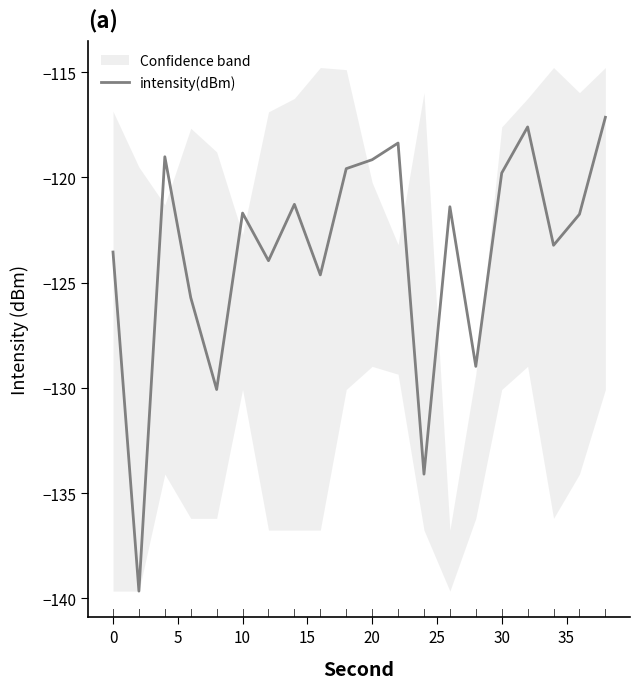

The value of intensity(dBm) at 10 is -121.7. True or false?

True